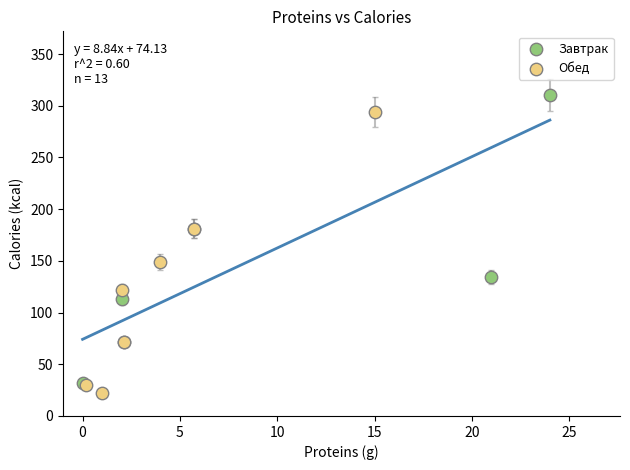

What are all the series names shown in the legend?

Завтрак, Обед